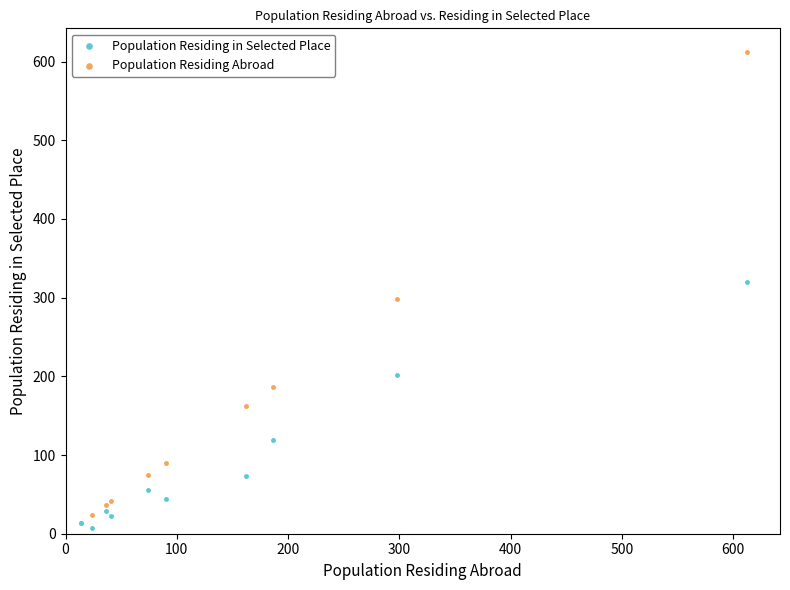

In the Population Residing Abroad series, what Y value is closest to 313?

298